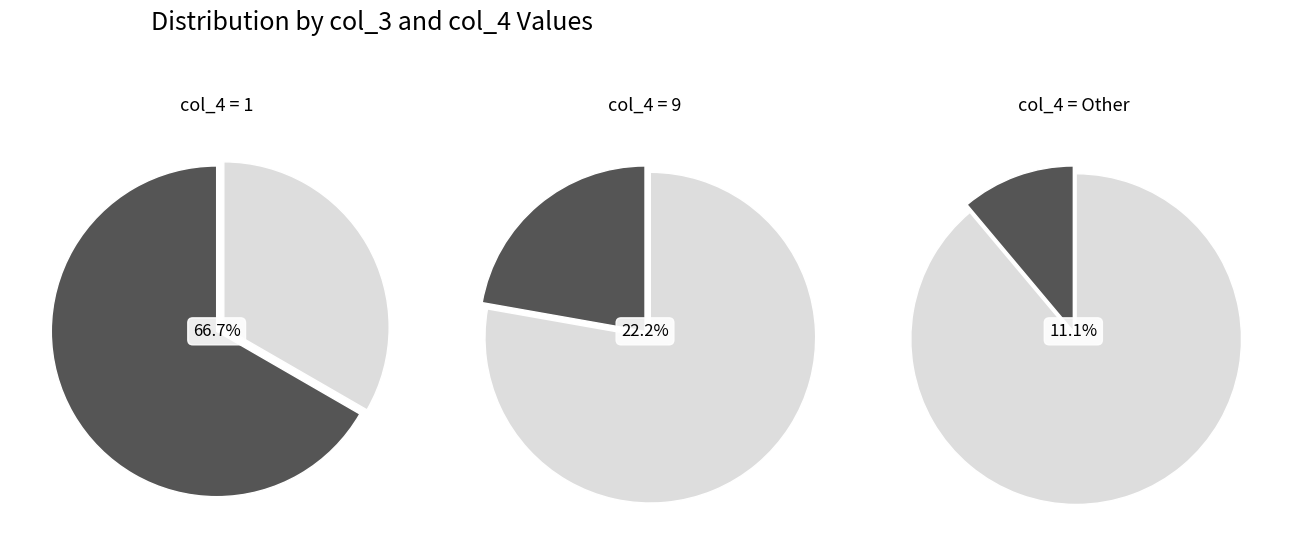

The 16 slice represents 1% of the pie. True or false?

False